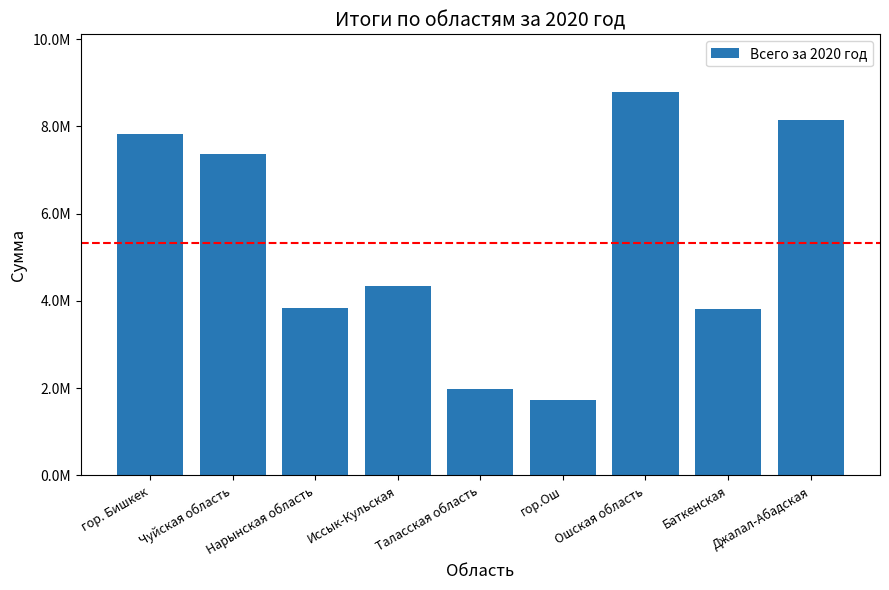

Reading left to right, extract all data points from this chart.

7833808.8	7374425.2	3837292.8	4348783.8	1978960.1	1720761.9	8792911.5	3825949.1	8146059.3